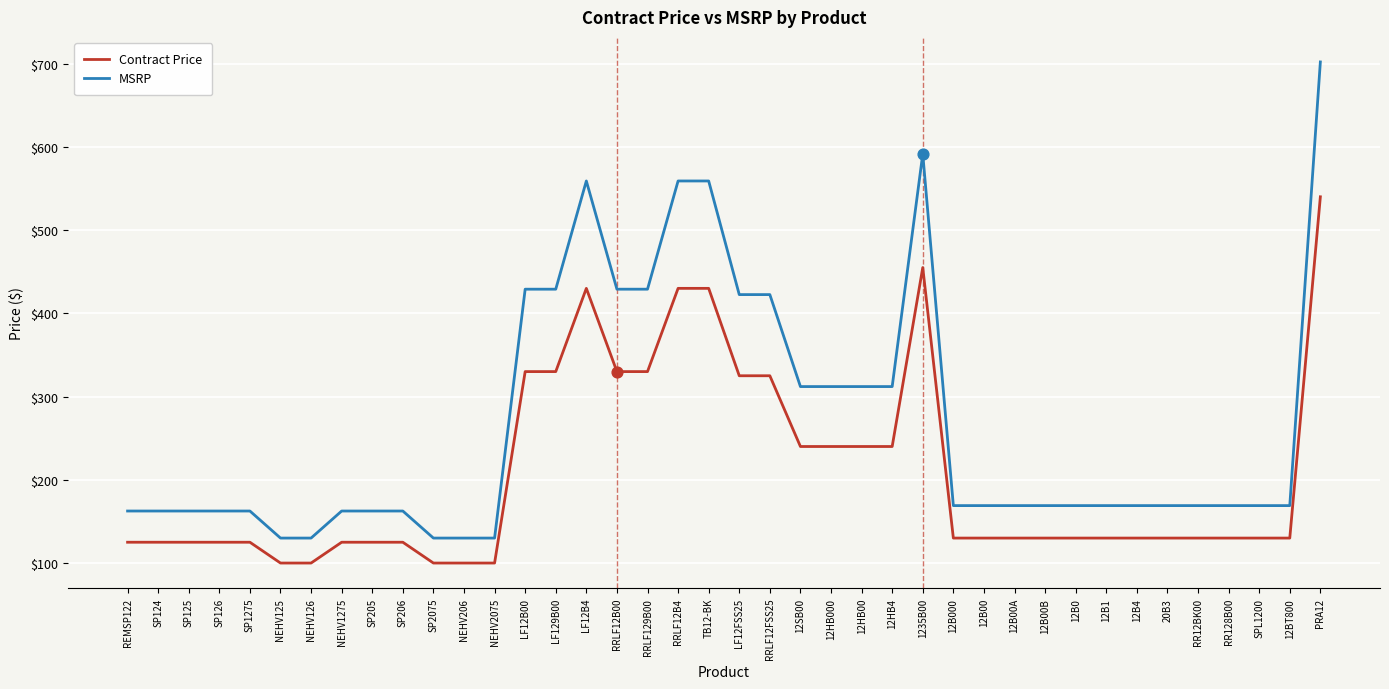

What are all the series names shown in the legend?

Contract Price, MSRP